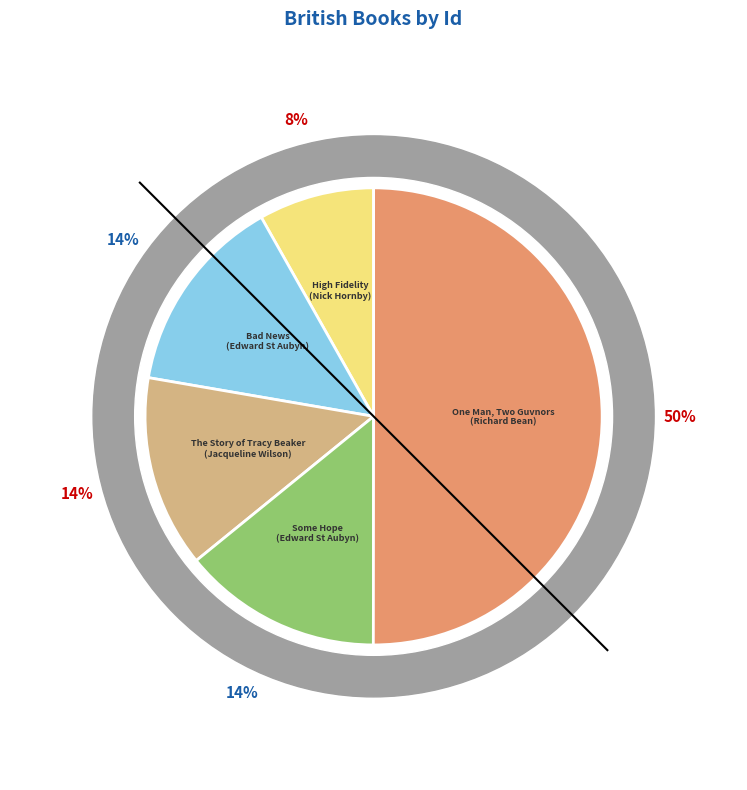

What is the ratio of the value at The Story of Tracy Beaker
(Jacqueline Wilson) to the value at Some Hope
(Edward St Aubyn)?

1.0